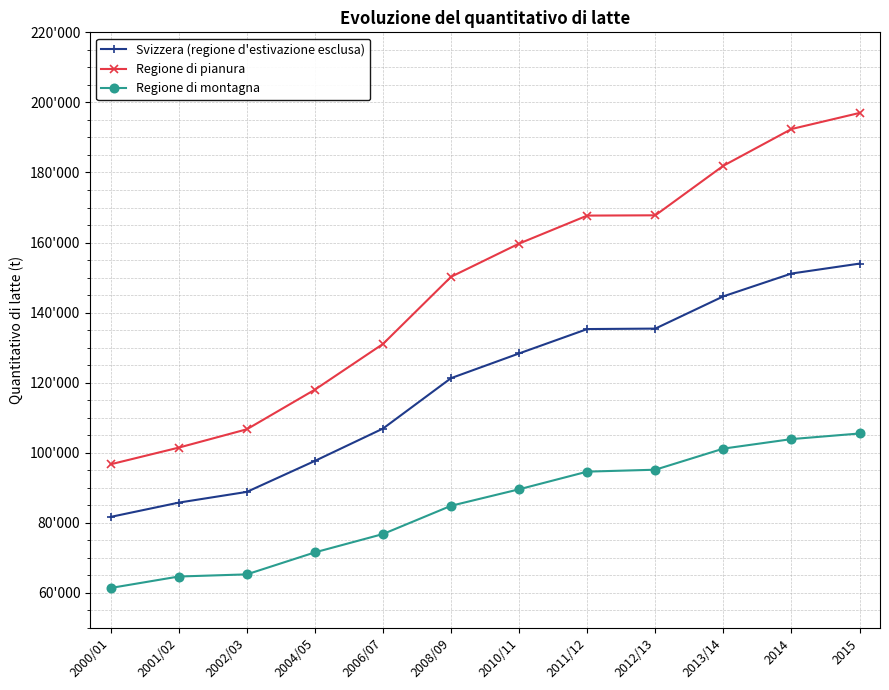

The value of Svizzera (regione d'estivazione esclusa) at 2014 is 78300. True or false?

False